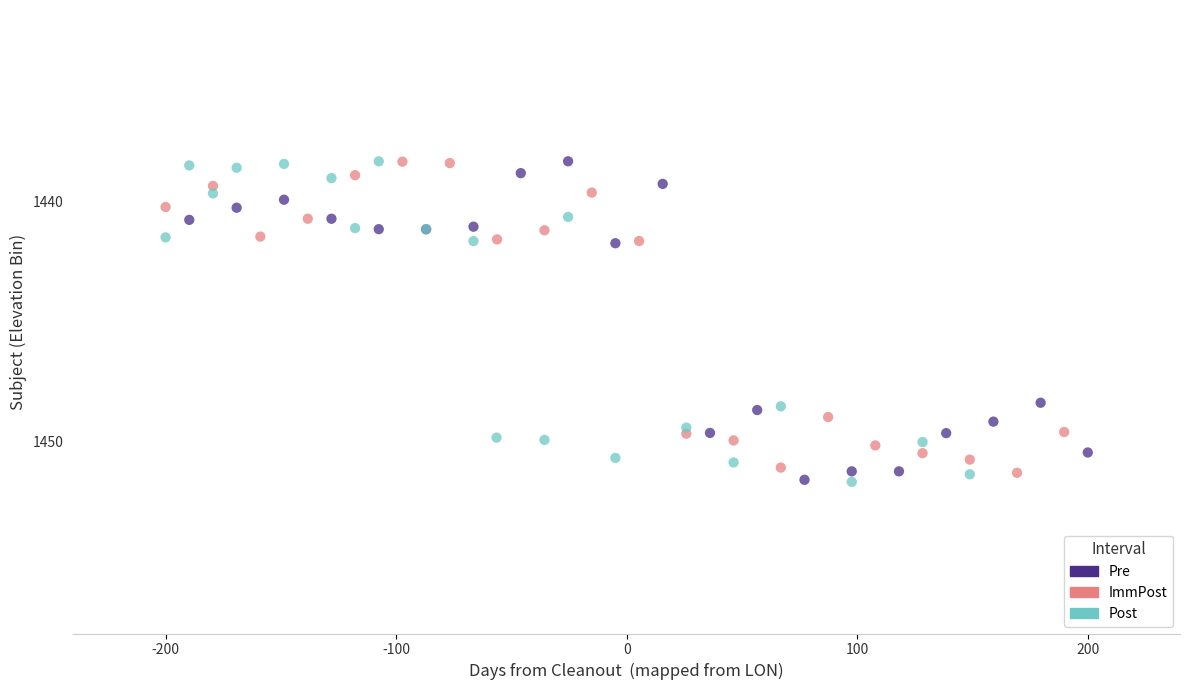

What are all the series names shown in the legend?

Pre, ImmPost, Post